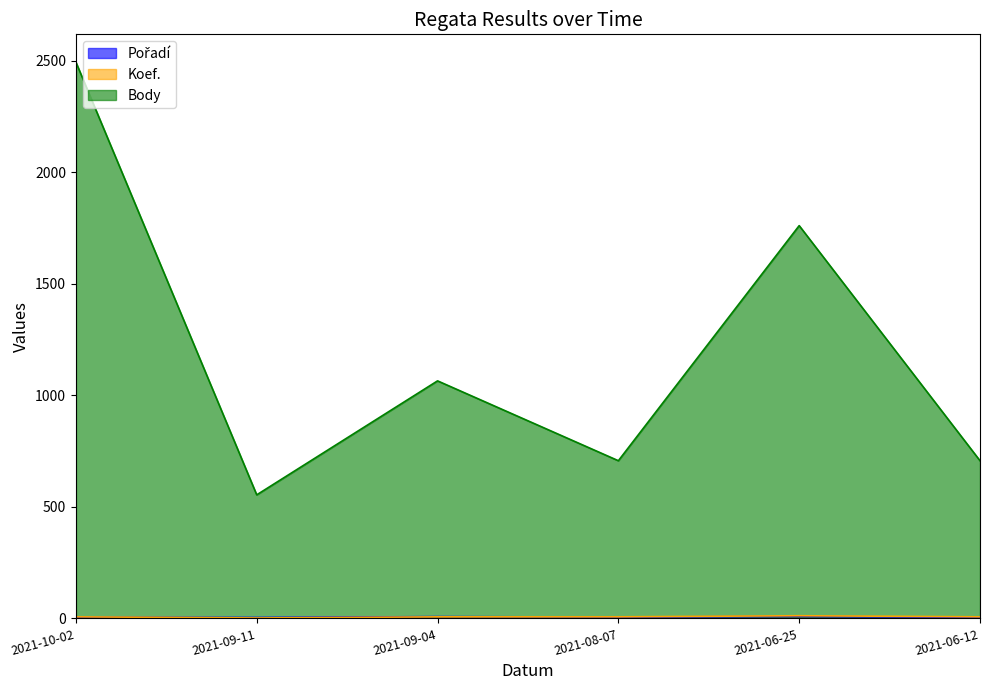

What is the average value of the Pořadí series?

6